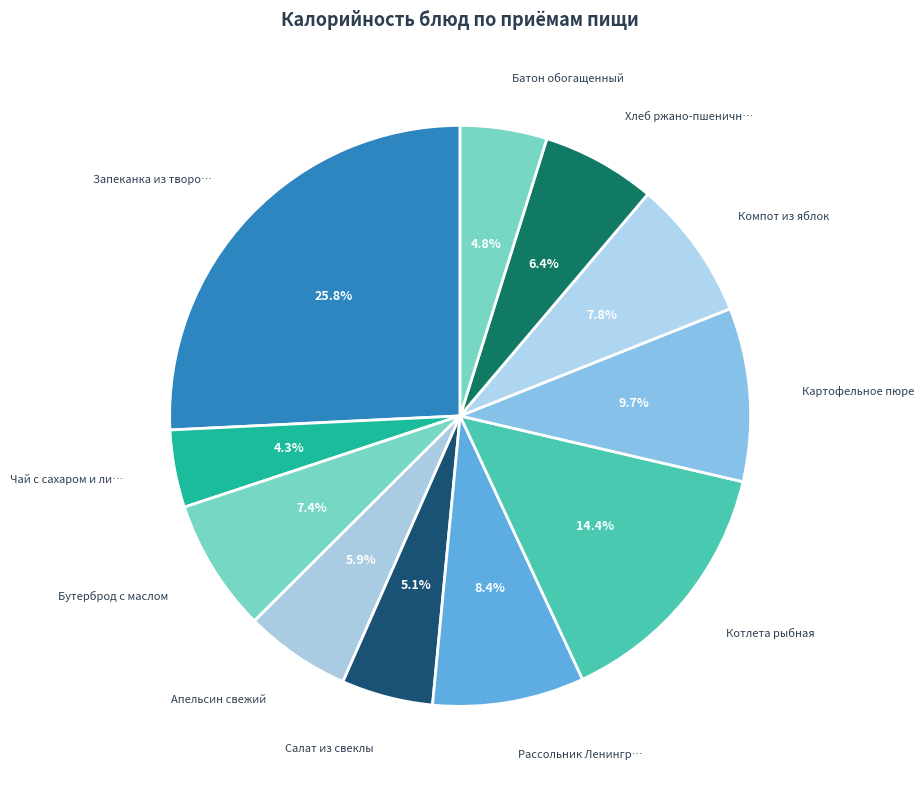

Rank the categories by value from highest to lowest.

Запеканка из творога, Котлета рыбная, Картофельное пюре, Рассольник Ленинградский, Компот из яблок, Бутерброд с маслом, Хлеб ржано-пшеничный, Апельсин свежий, Салат из свеклы, Батон обогащенный, Чай с сахаром и лимоном